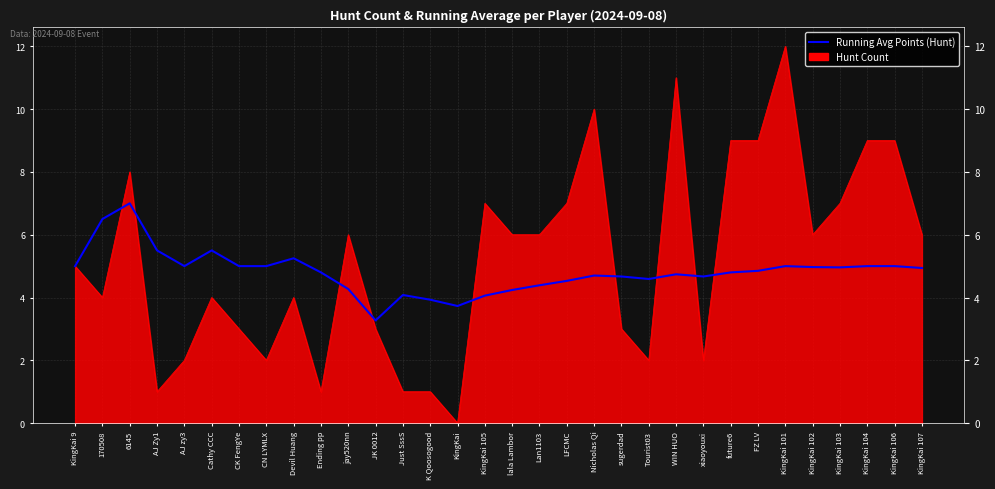

True or false: there are more than 2 points higher than both neighbors.

True